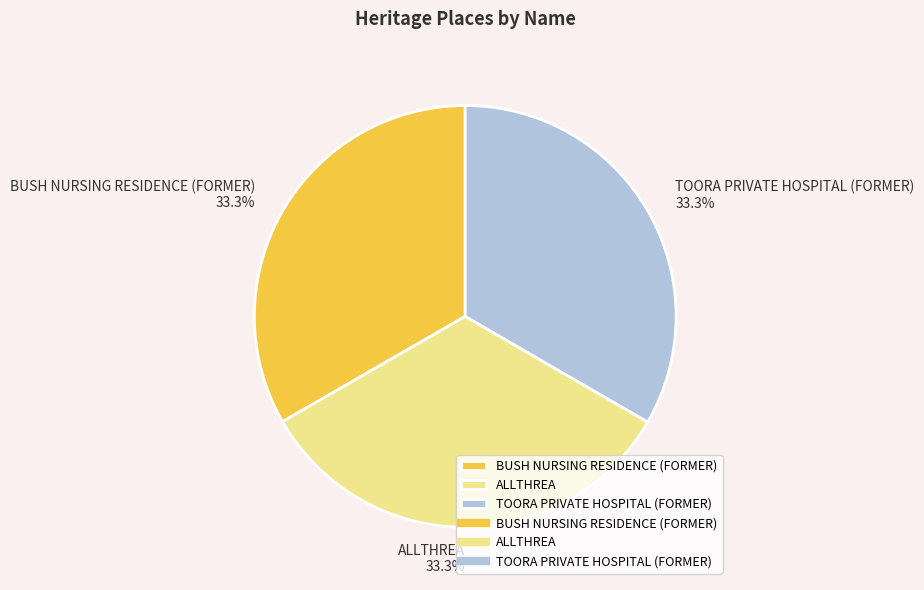

The ALLTHREA slice represents 19% of the pie. True or false?

False